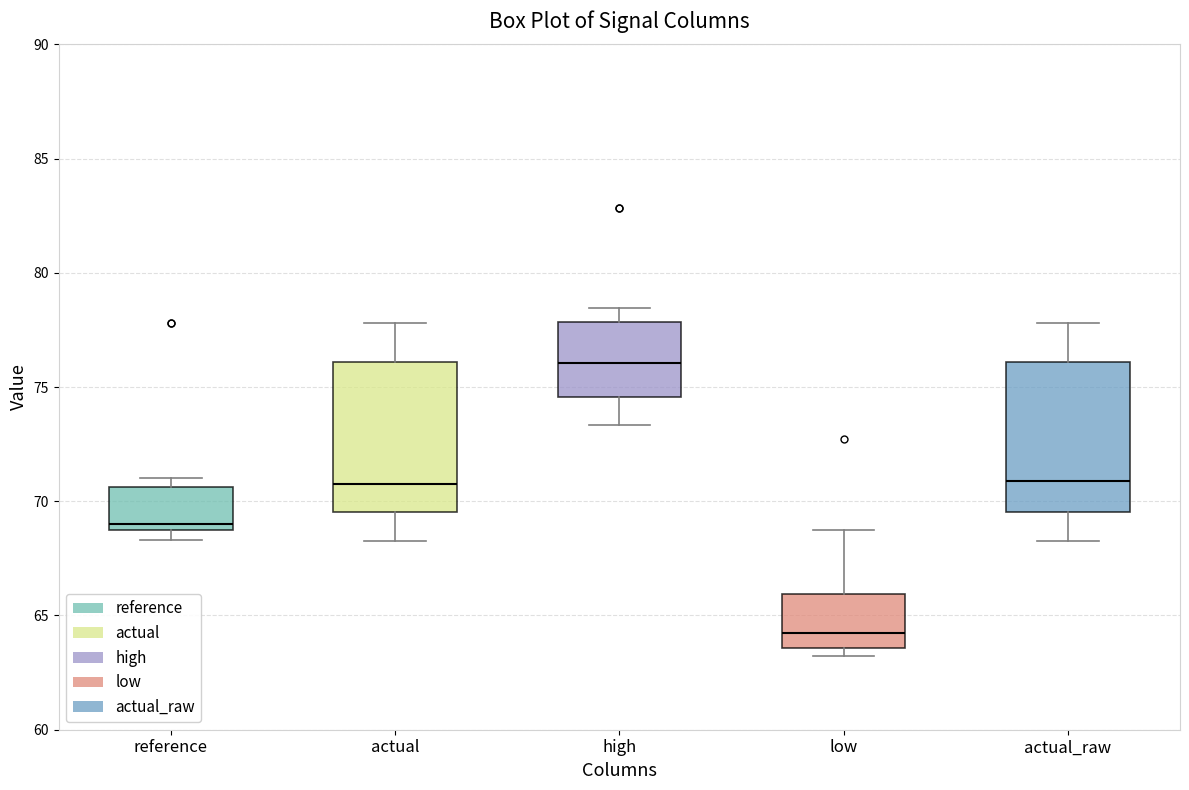

Reading left to right, read every box against the y-axis: the position of its median line, the range the box covers, and the ends of its whiskers. The values are not printed on the chart, so give them approximately, as read against the axis.

reference: median 69.0 (just above the box's lower edge), box 69.0 to 70.5, whiskers 68.5 to 71.0
actual: median 71.0, box 69.5 to 76.0, whiskers 68.5 to 78.0
high: median 76.0, box 74.5 to 78.0, whiskers 73.5 to 78.5
low: median 64.0, box 63.5 to 66.0, whiskers 63.0 to 68.5
actual_raw: median 71.0, box 69.5 to 76.0, whiskers 68.5 to 78.0